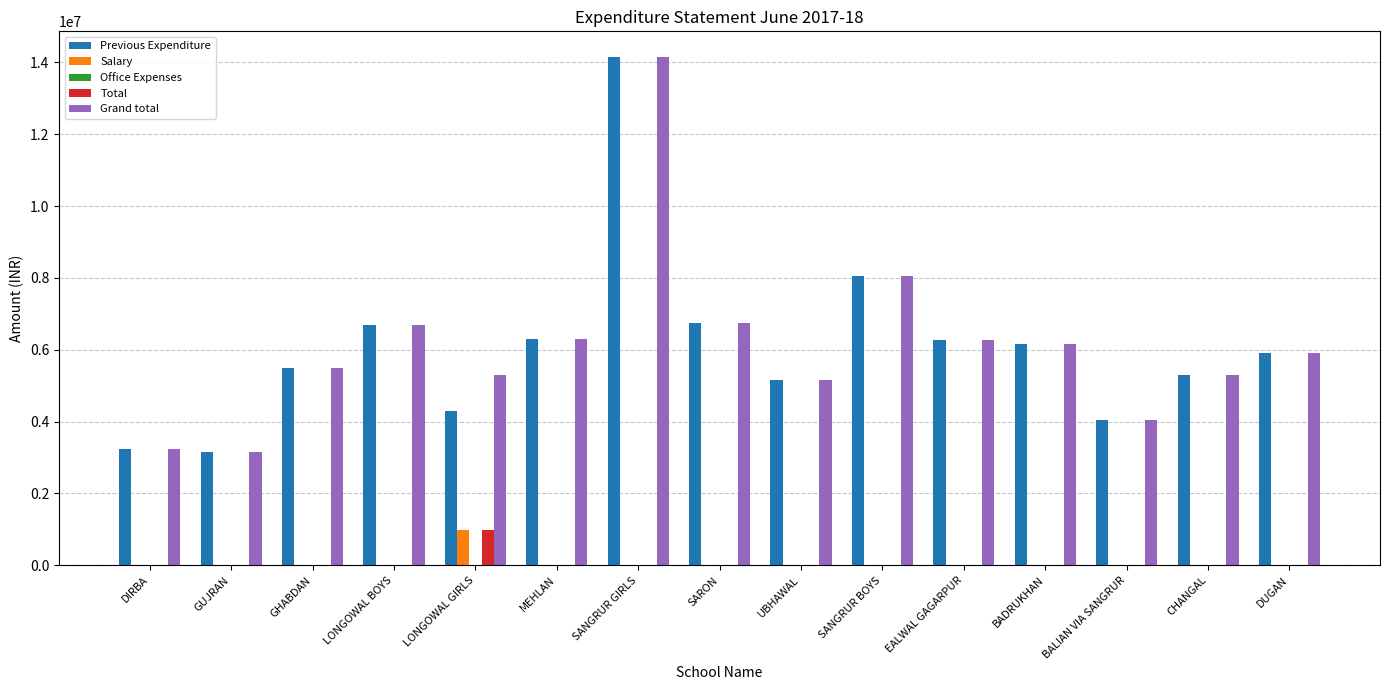

What is the total value across all series at CHANGAL?

10620030